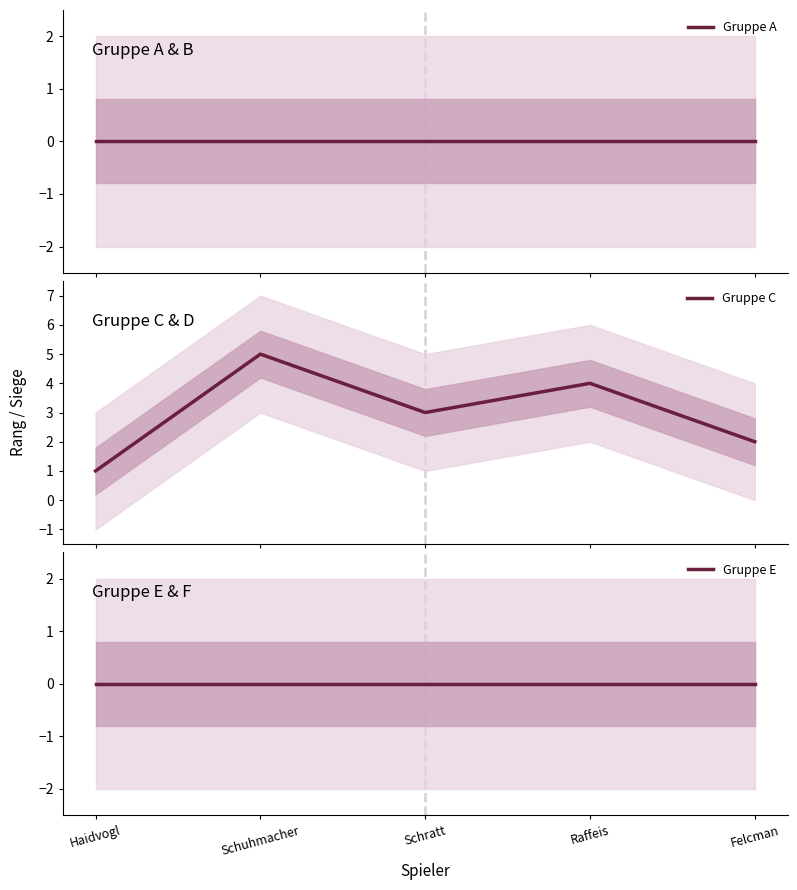

Rank the series at Schuhmacher from lowest to highest value.

Gruppe A, Gruppe E, Gruppe C